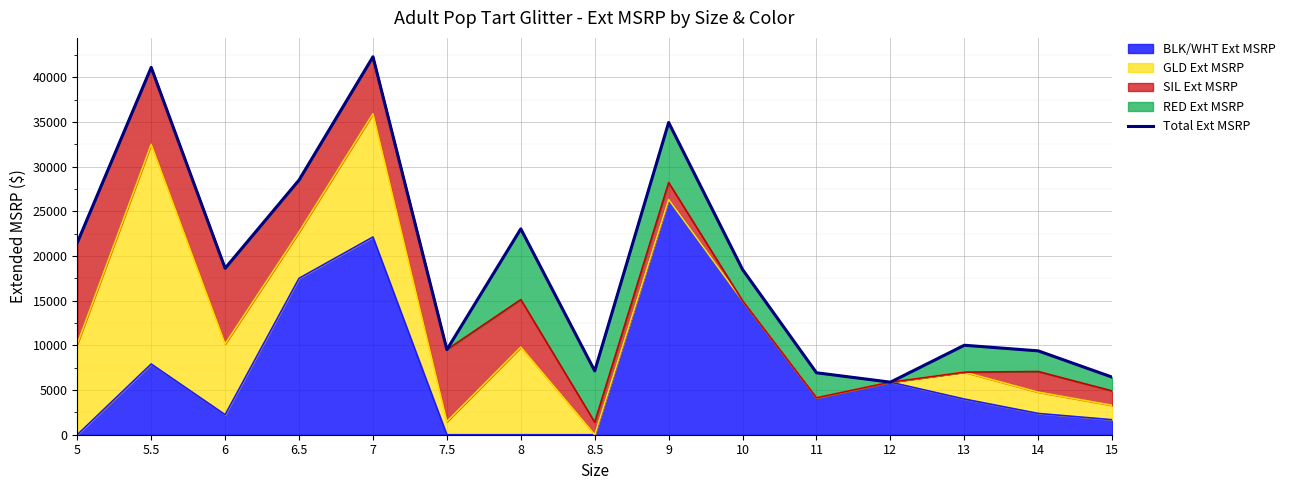

Rank the categories by value from lowest to highest.

12, 15, 11, 8.5, 14, 7.5, 13, 10, 6, 5, 8, 6.5, 9, 5.5, 7